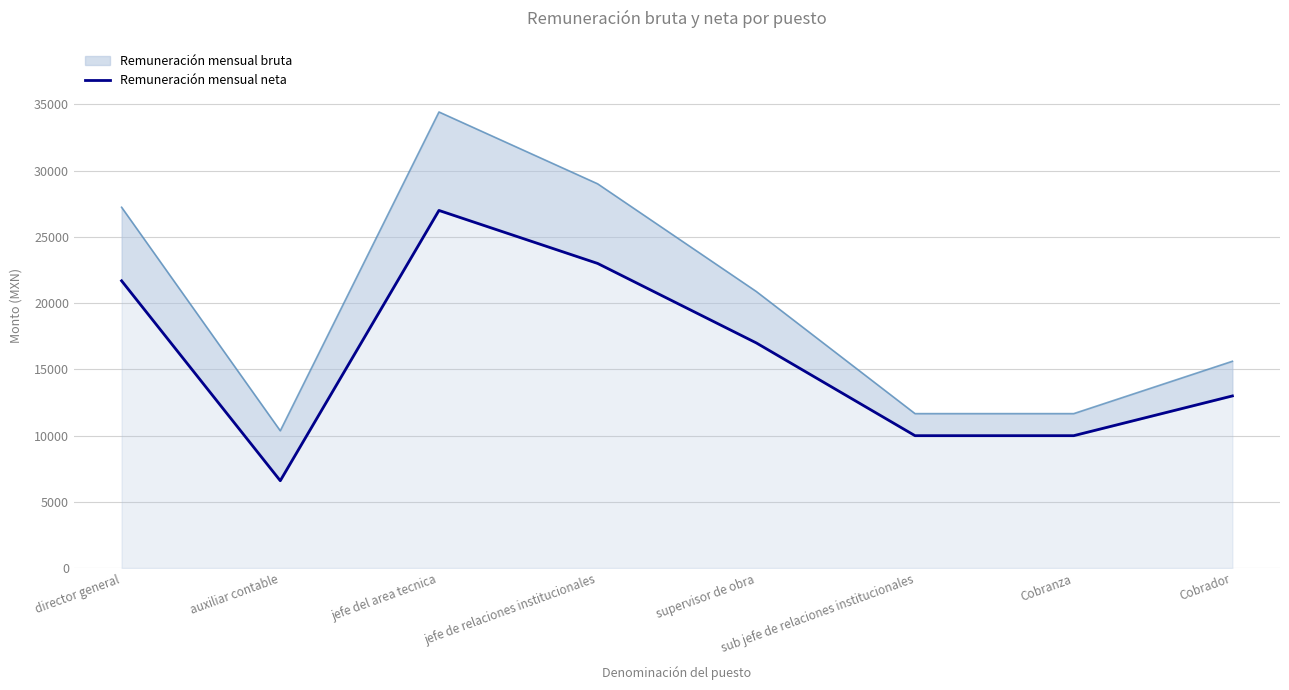

What is the change in value from auxiliar contable to jefe de relaciones institucionales?

+16399.2